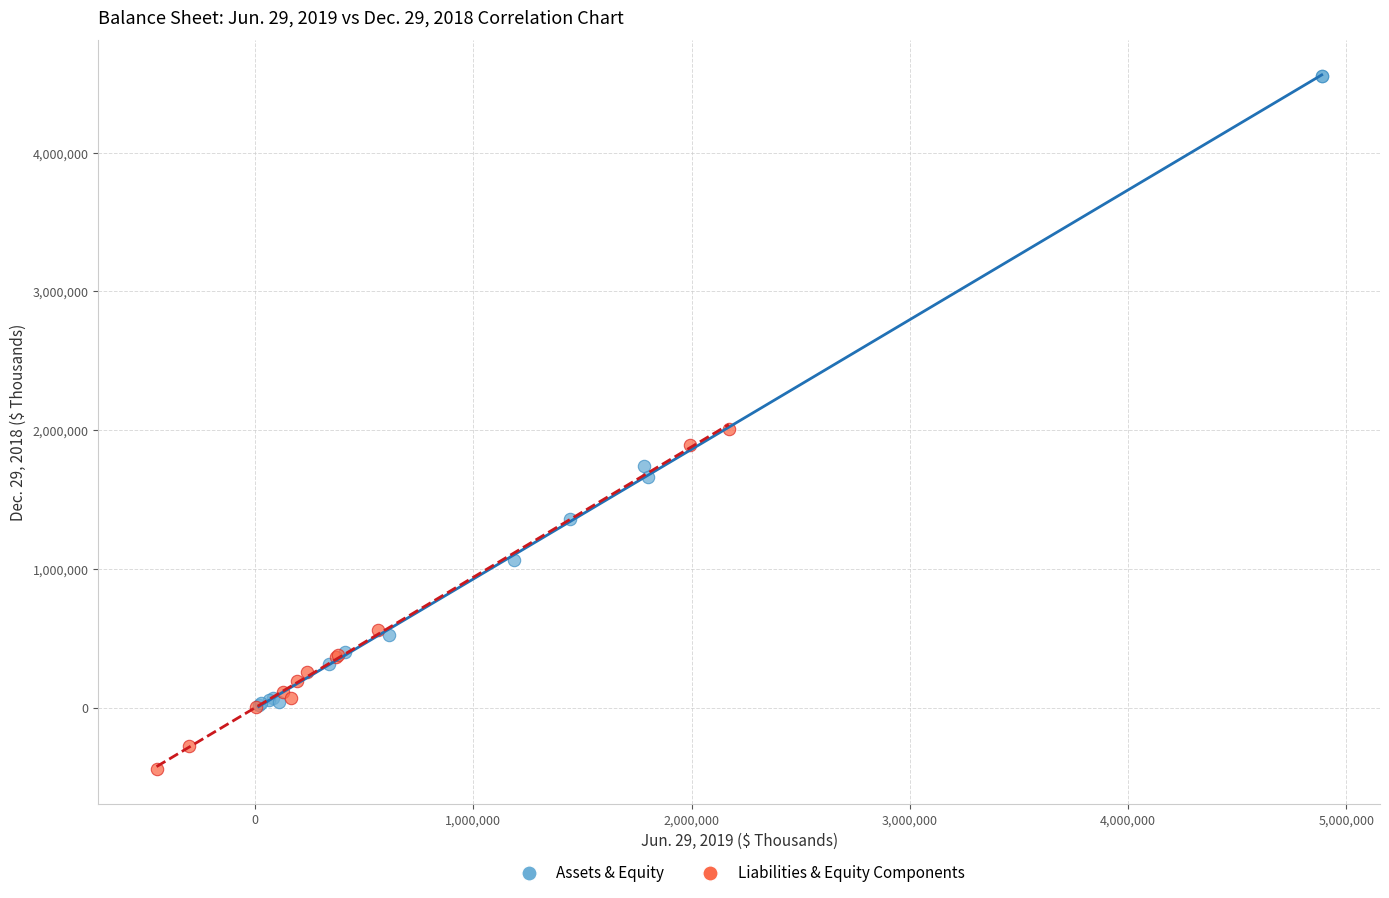

Which series has the widest spread of Y values?

Assets & Equity